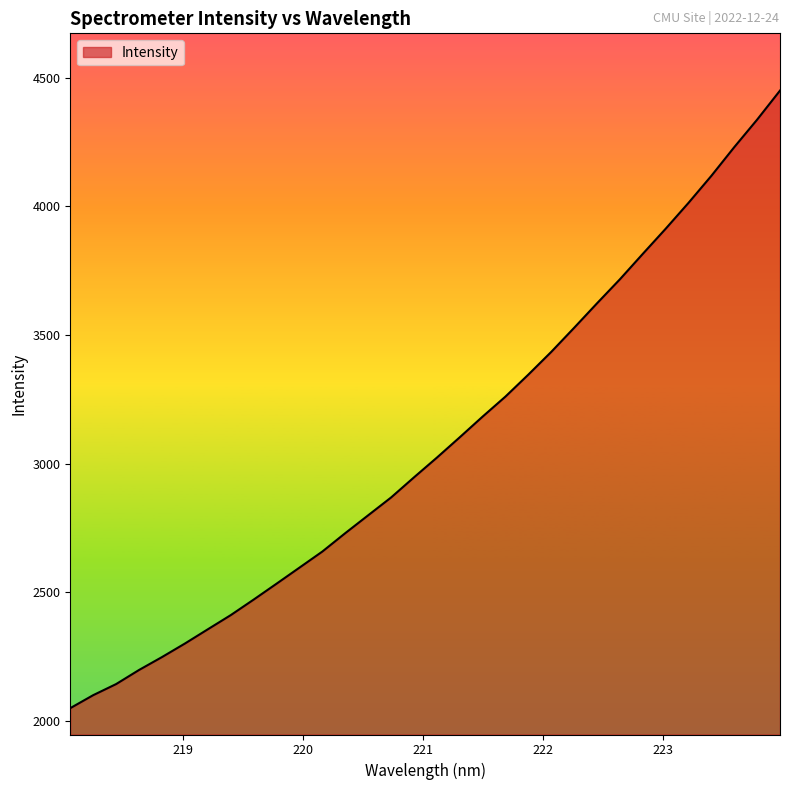

What is the smallest value displayed?

2049.3